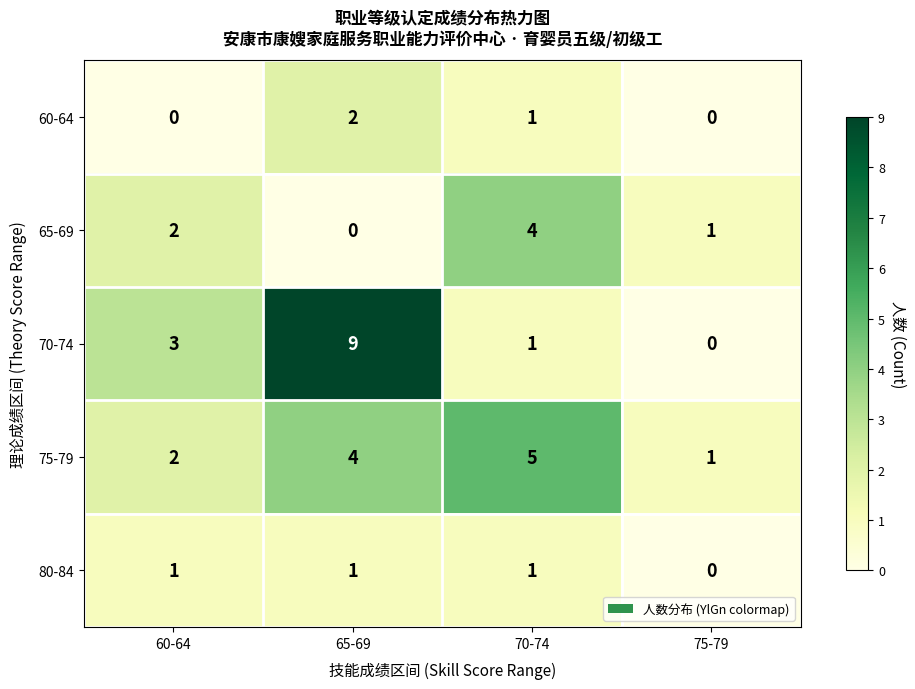

Which series changed the most between 70-74 and 75-79?

75-79